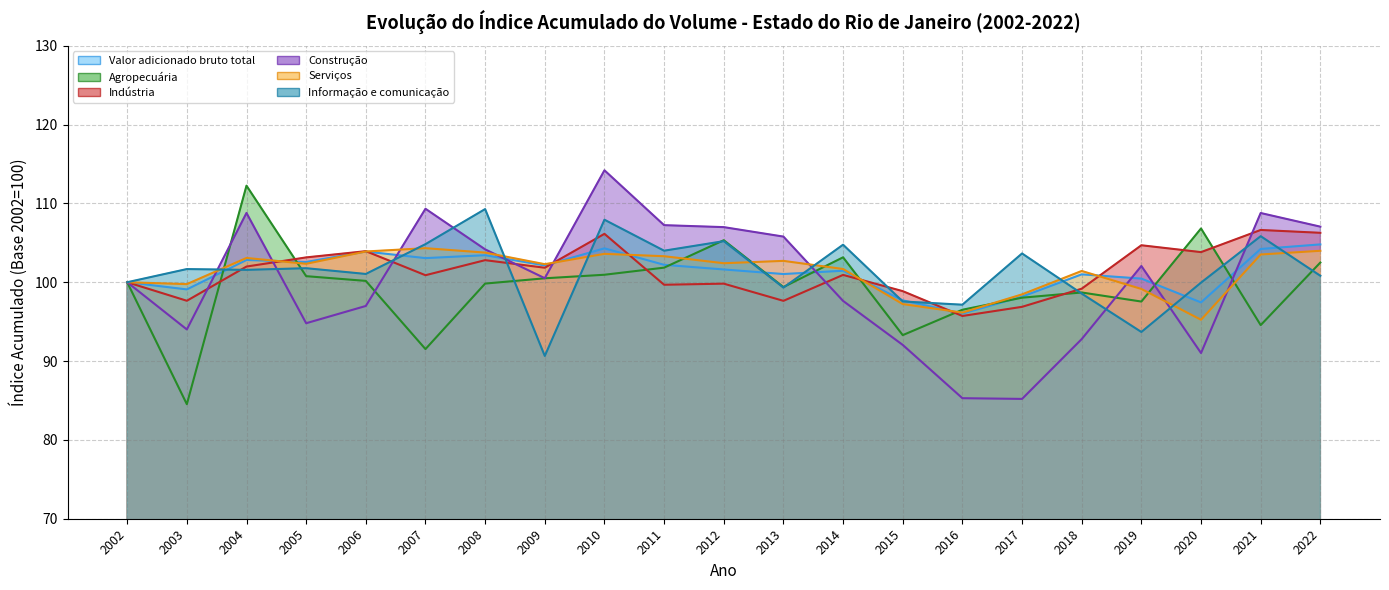

Which series has the widest spread of values?

Construção